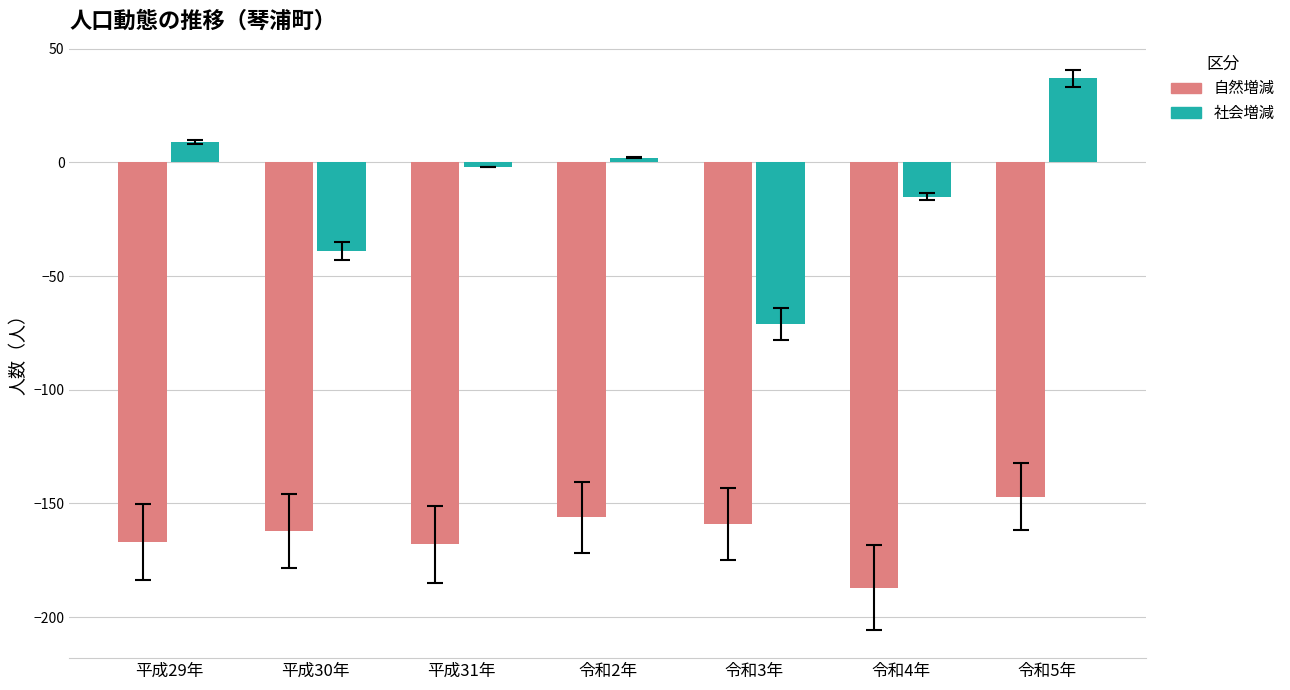

Rank the categories by 社会増減 value from lowest to highest.

令和3年, 平成30年, 令和4年, 平成31年, 令和2年, 平成29年, 令和5年